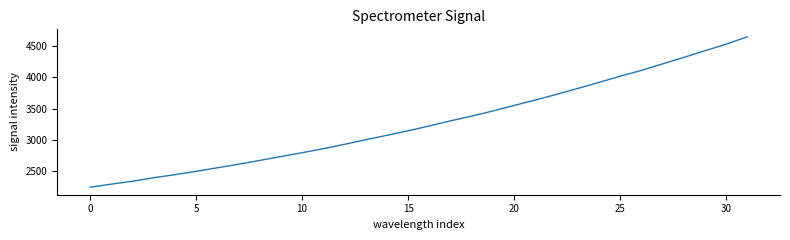

What is the smallest value displayed?

2243.9